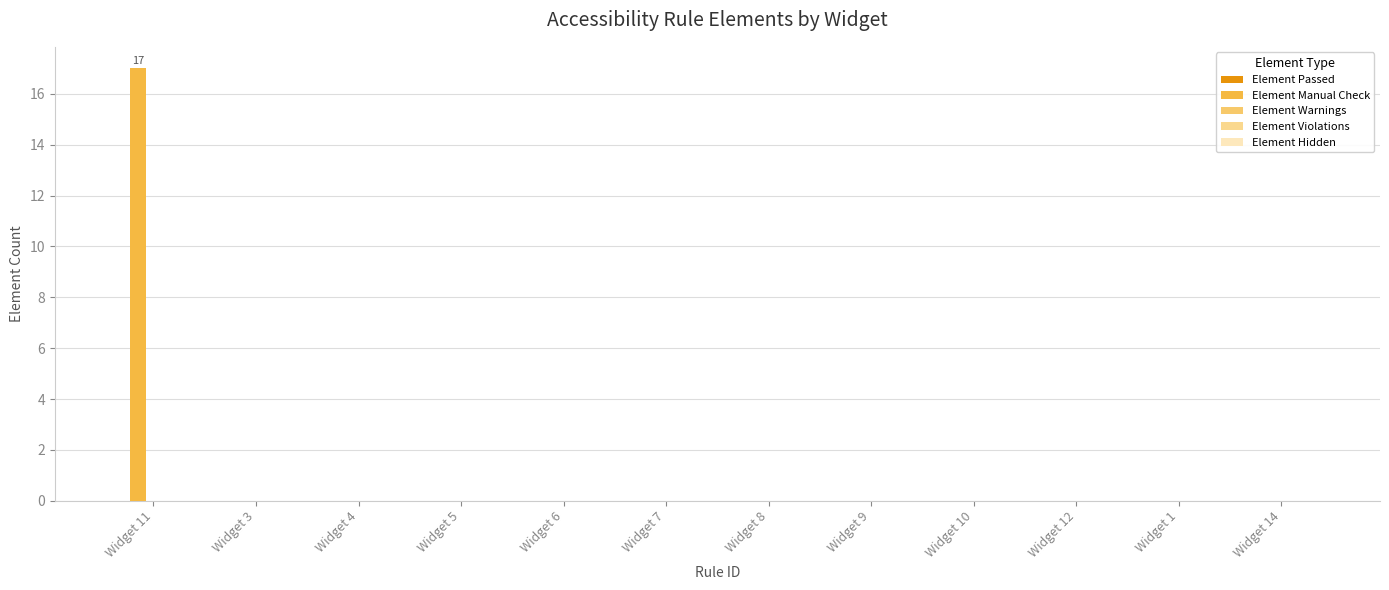

What position from the right is Widget 11?

12